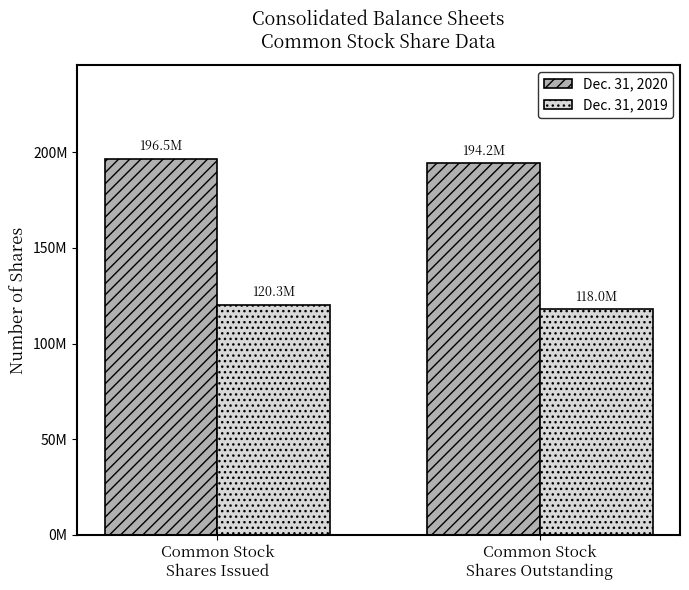

Reading left to right, transcribe all the data shown in this chart.

Dec. 31, 2020: 196512867	194204459
Dec. 31, 2019: 120313386	118004978